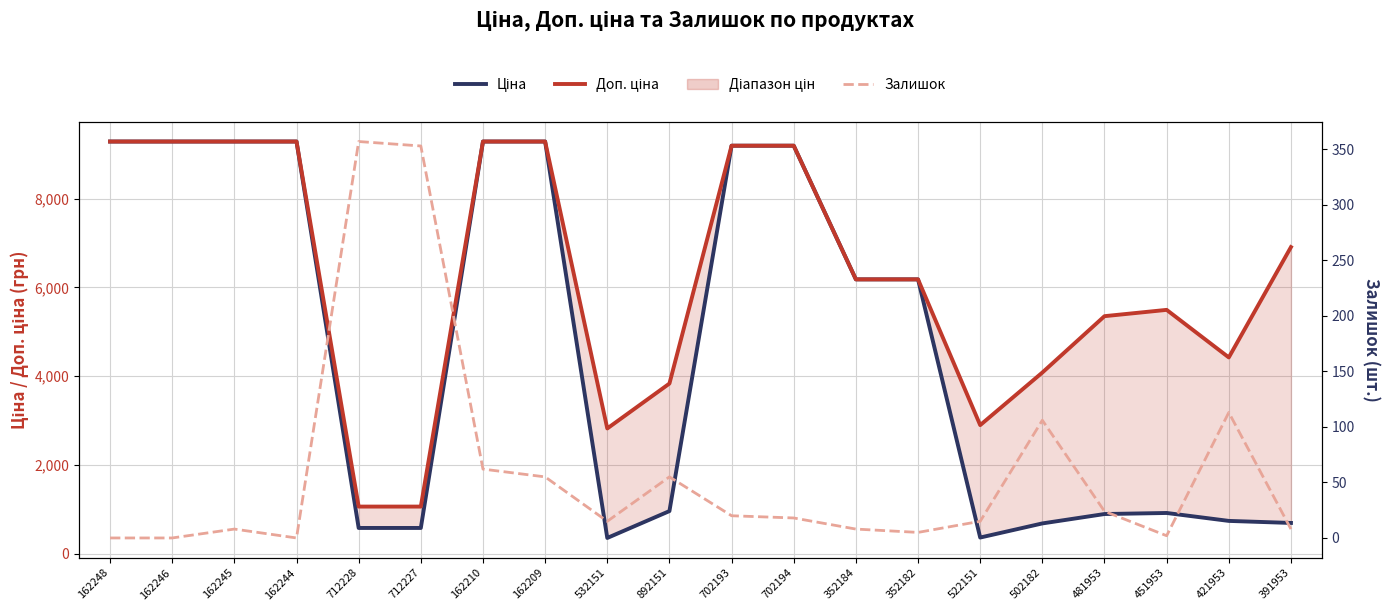

How many values in the Залишок series are below 18?

10